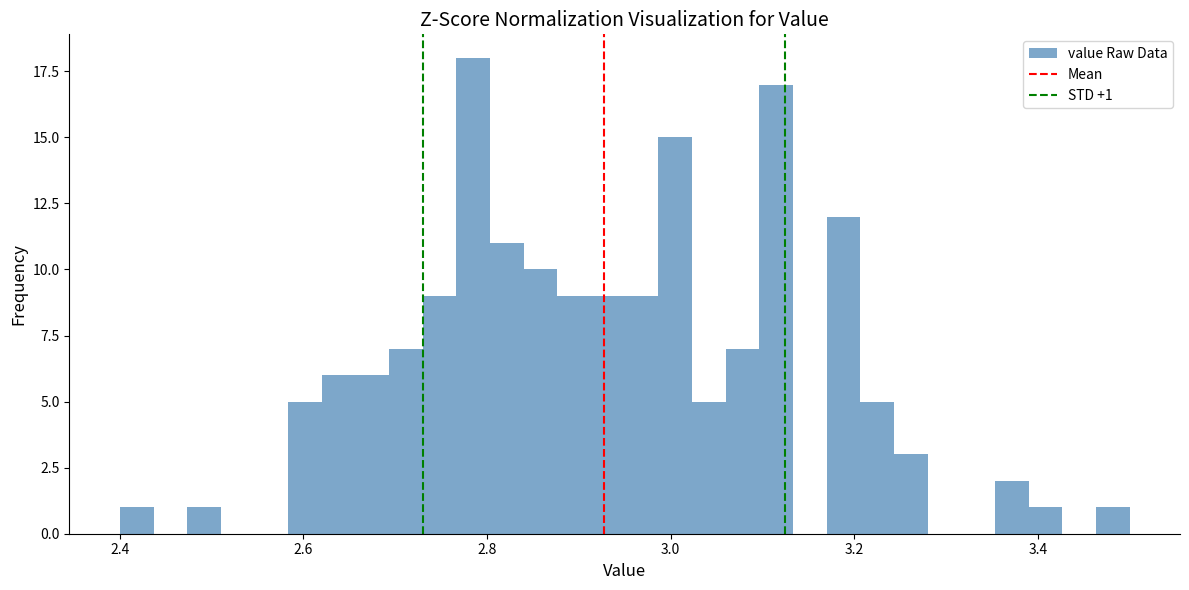

Around what value on the x-axis is the tallest bar? Give the approximate position of its centre, as read against the axis.

2.78